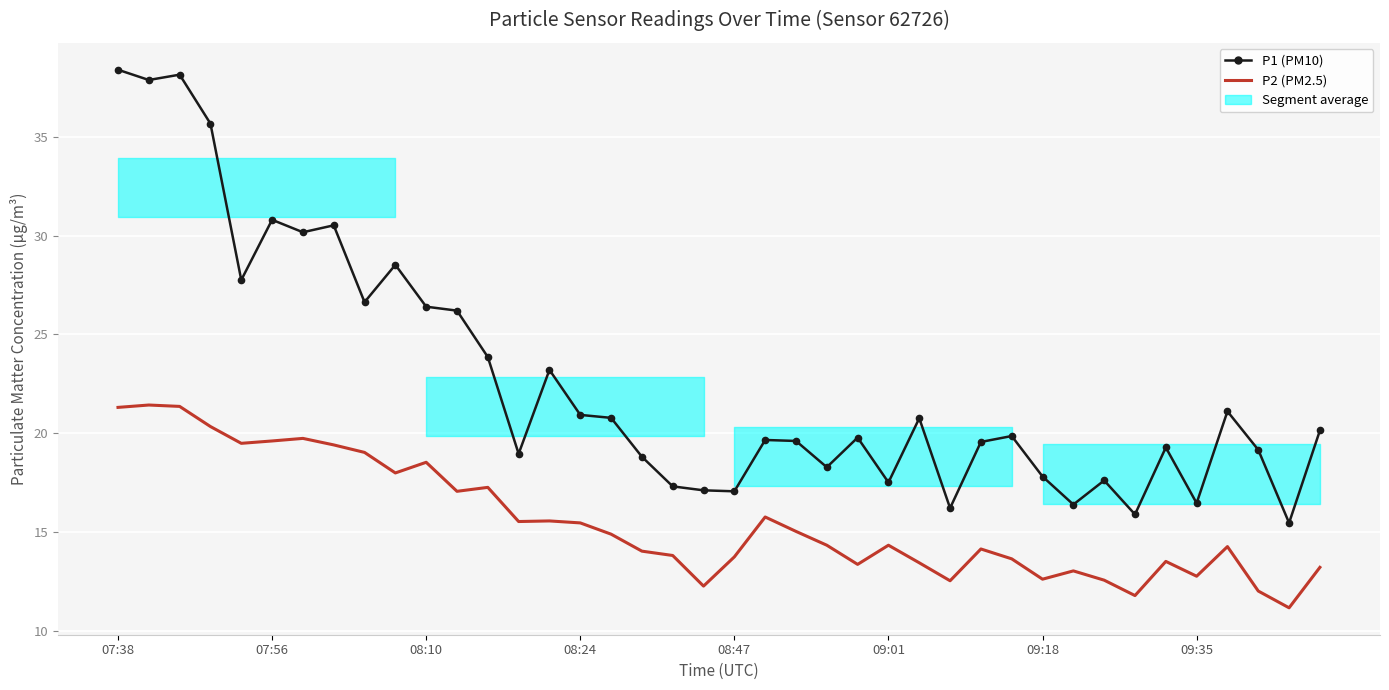

How many categories are shown in the chart?

40